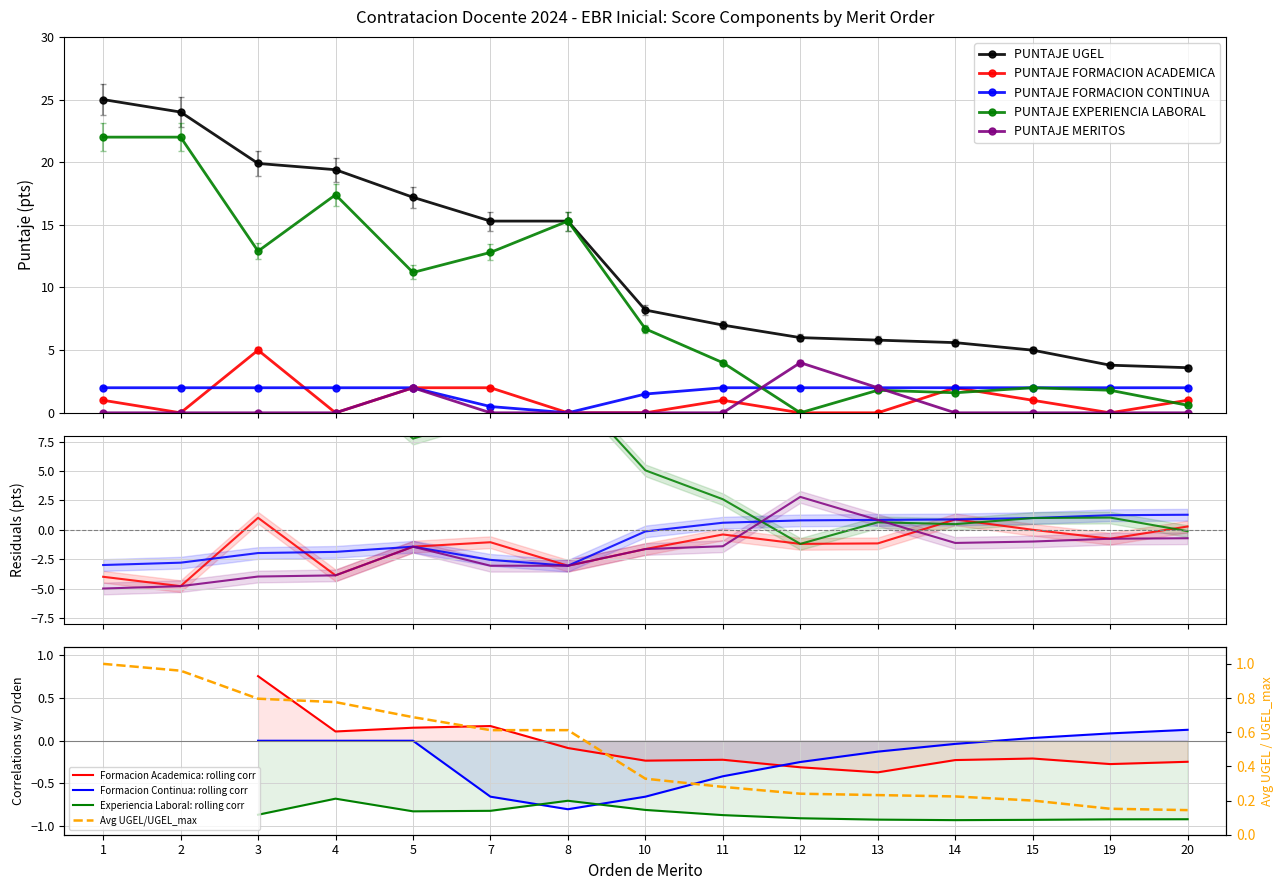

Is it true that PUNTAJE EXPERIENCIA LABORAL equals 0.6 at 20?

True